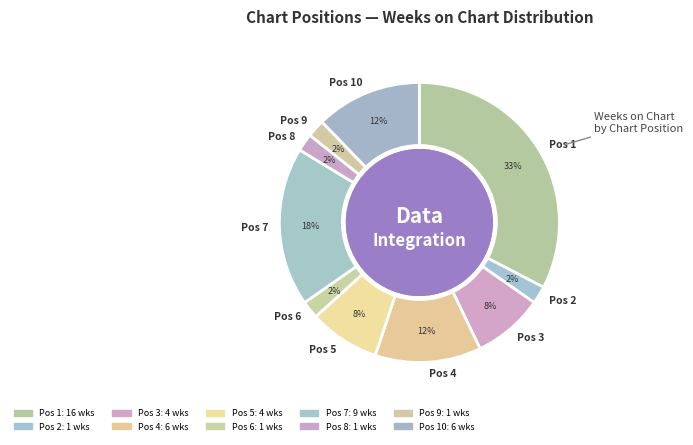

The Pos 9 slice represents 2% of the pie. True or false?

True